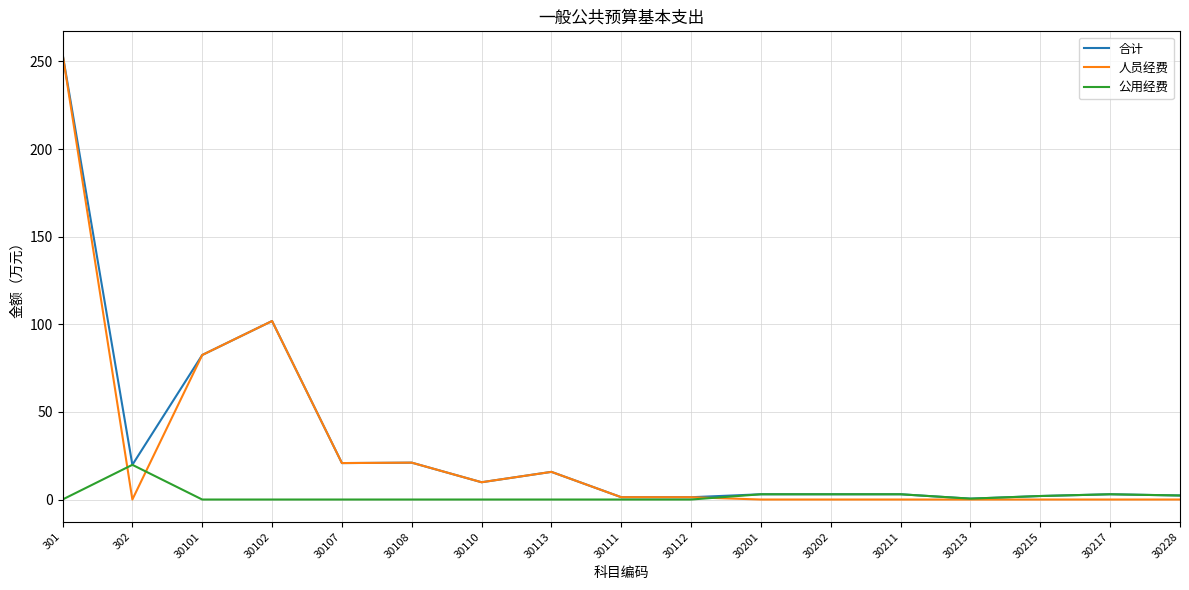

At which label does 合计 reach its peak?

301